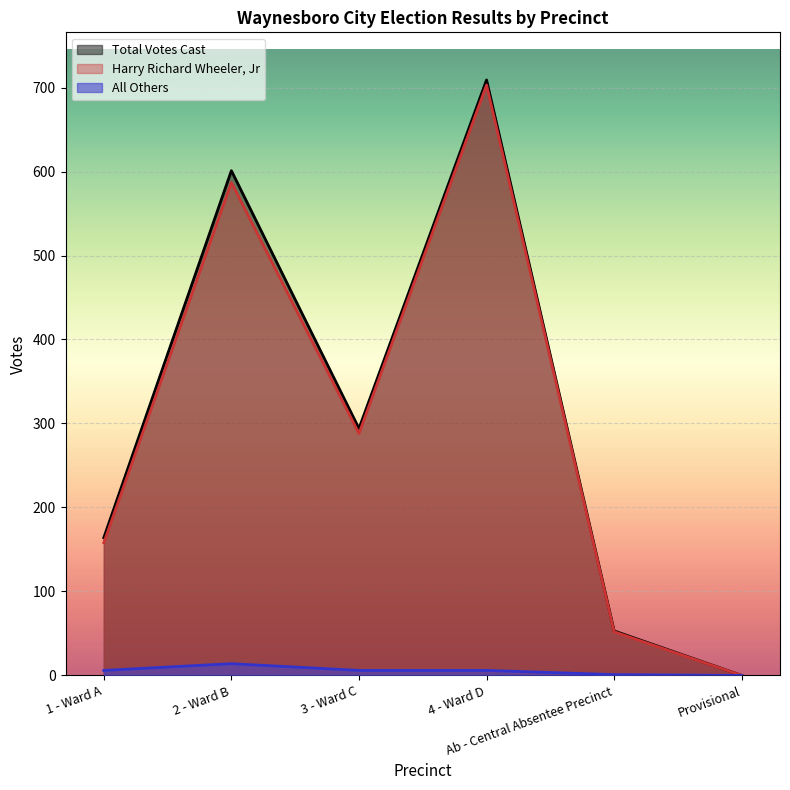

Where does the All Others series first go above 6?

2 - Ward B